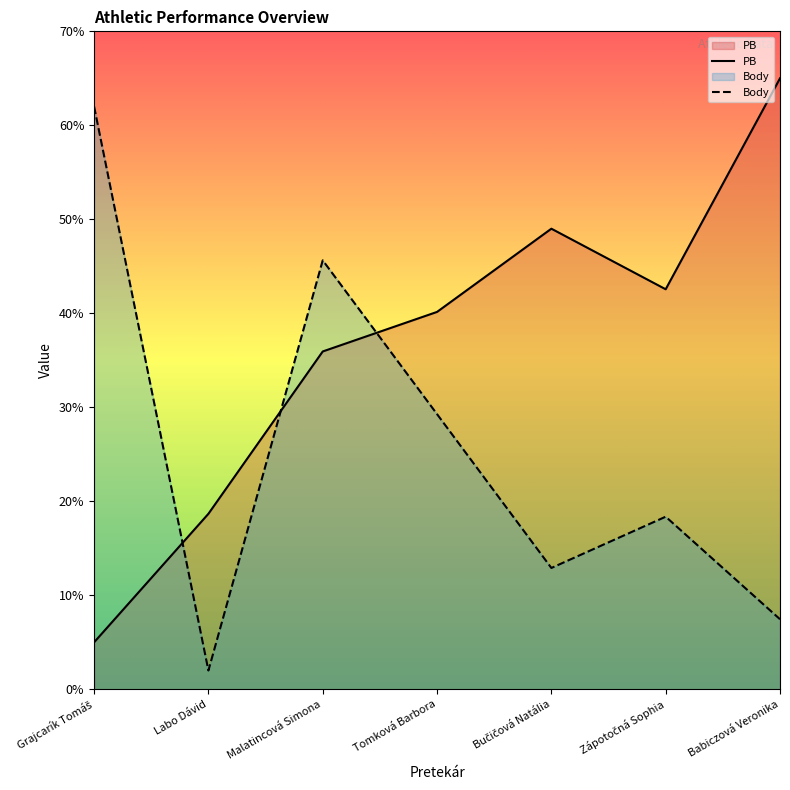

Which category has the highest value across all series?

Babiczová Veronika